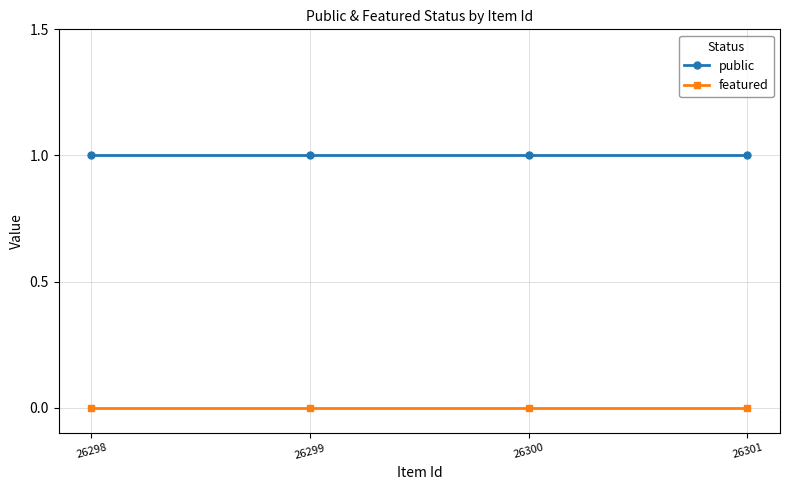

Which series has the widest spread of values?

public